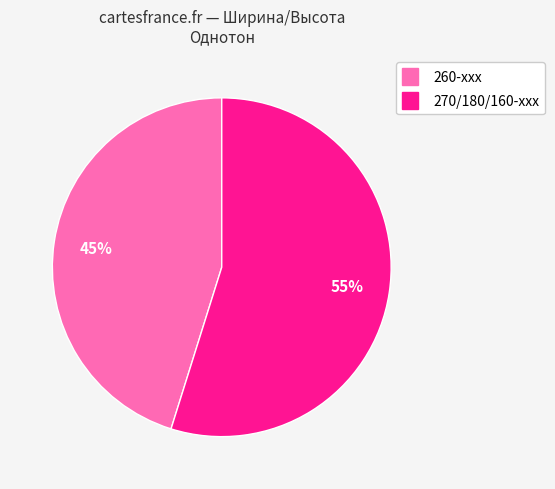

To the nearest percent, what is the average slice percentage?

50%